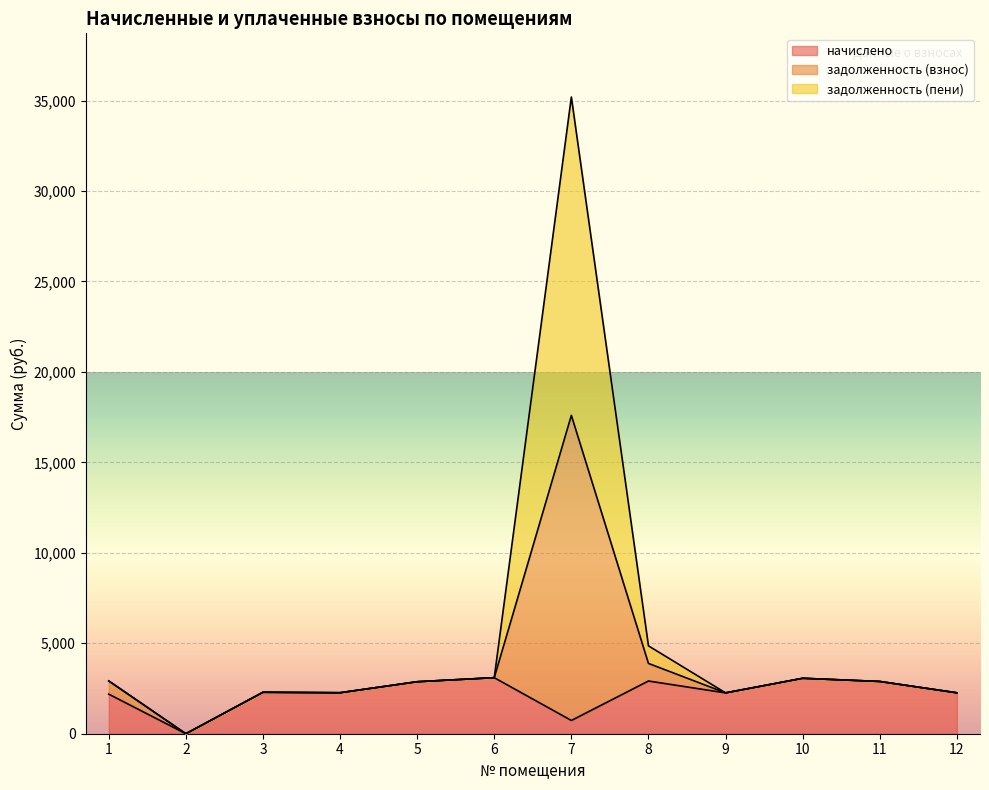

What is the total value across all series at 6?

3097.8